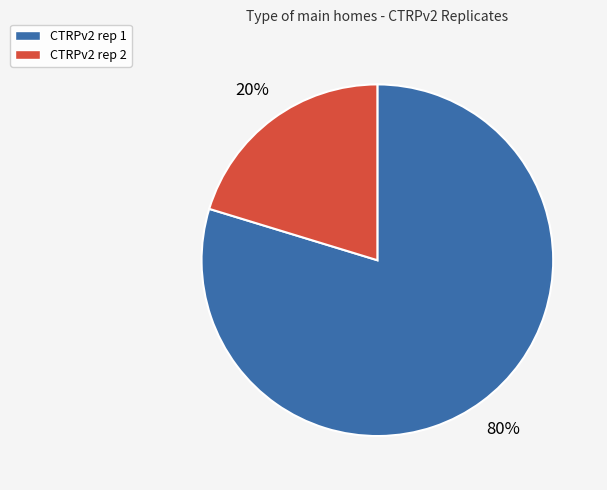

To the nearest percent, what is the combined percentage of CTRPv2 rep 1 and CTRPv2 rep 2?

100%